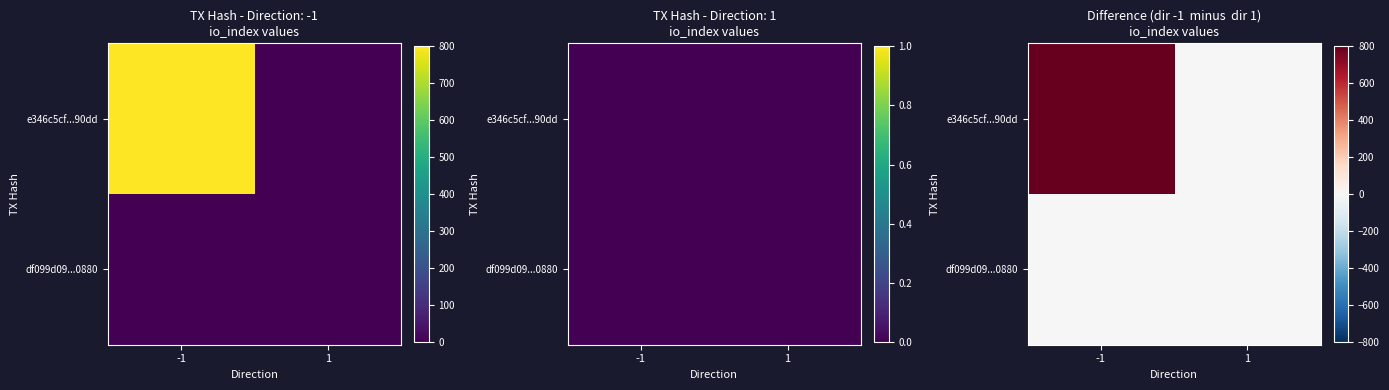

What is the sum of all e346c5cf...90dd values?

800